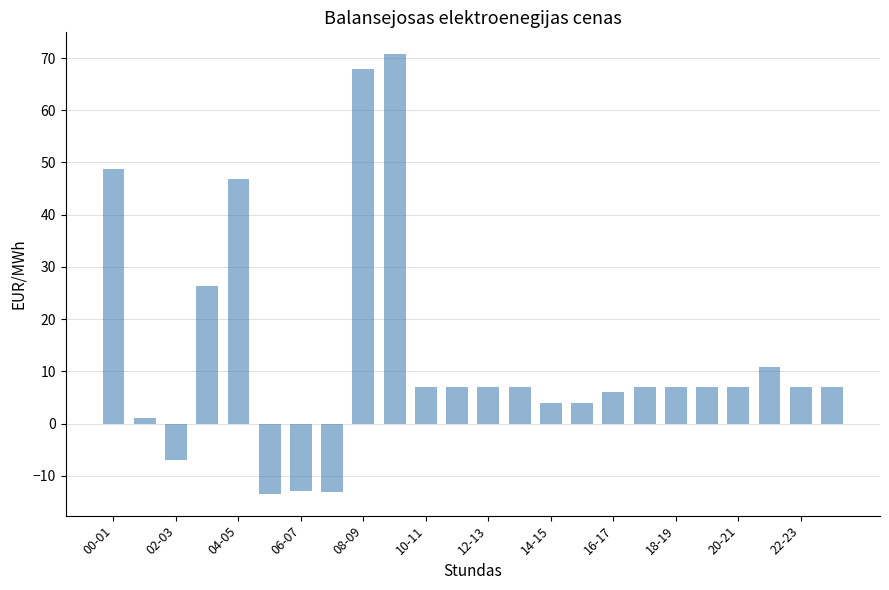

What is the greatest value displayed?

70.7